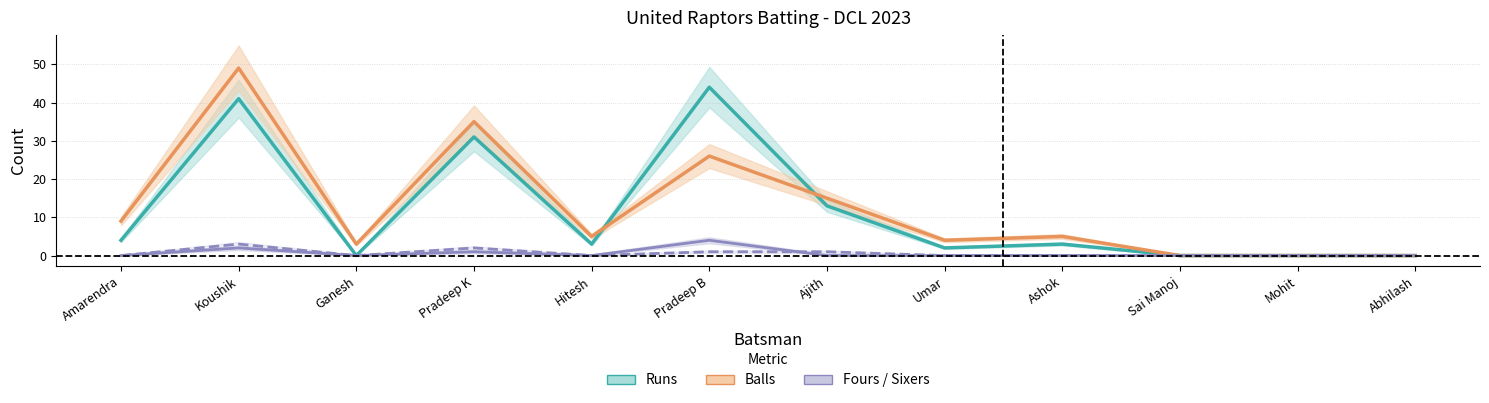

How many lines are shown in the chart?

4